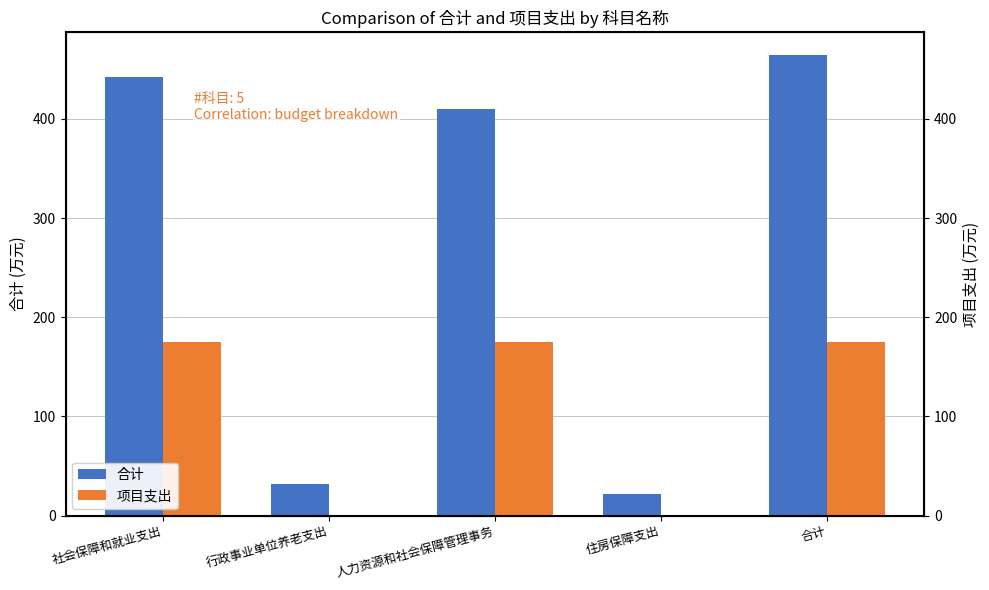

Rank the series by their average value, from highest to lowest.

合计, 项目支出